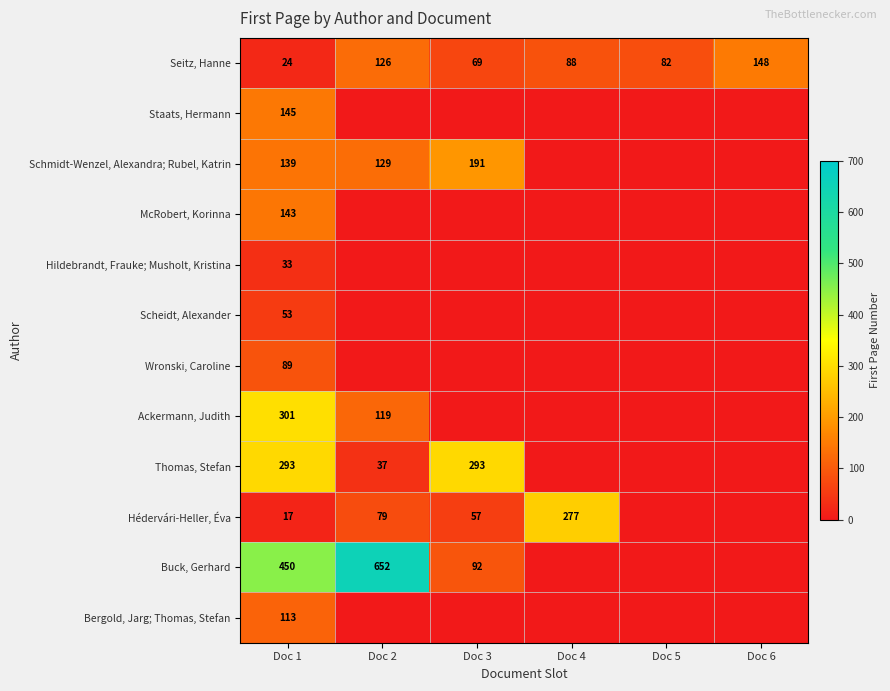

What is the difference between the Hédervári-Heller, Éva values at Doc 2 and Doc 3?

22